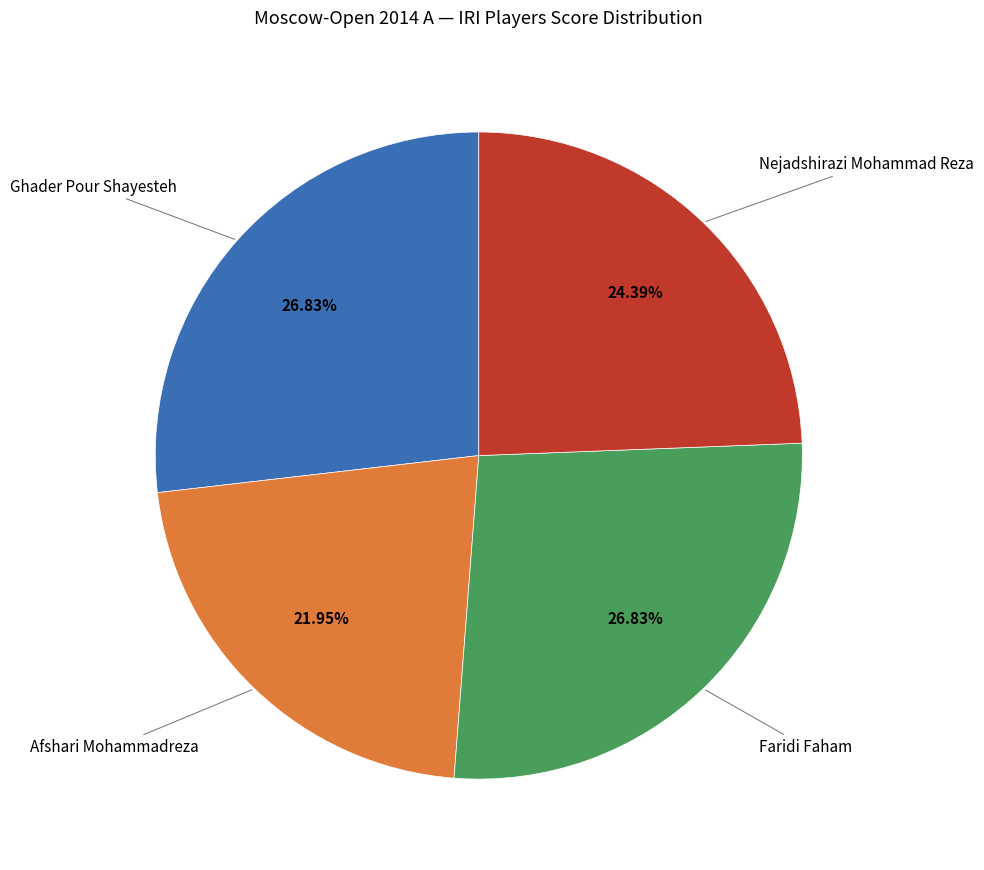

Does any single category account for the majority?

No